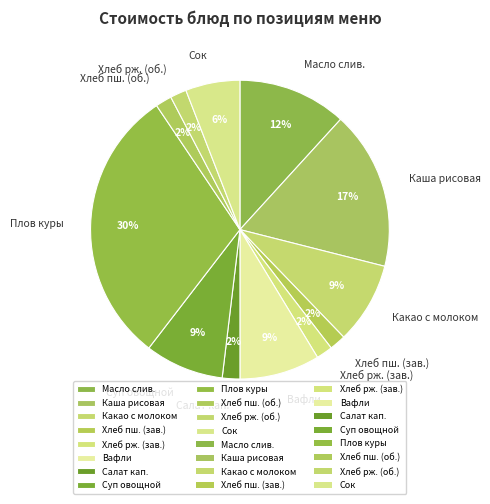

Which category has the biggest portion of the pie?

Плов куры